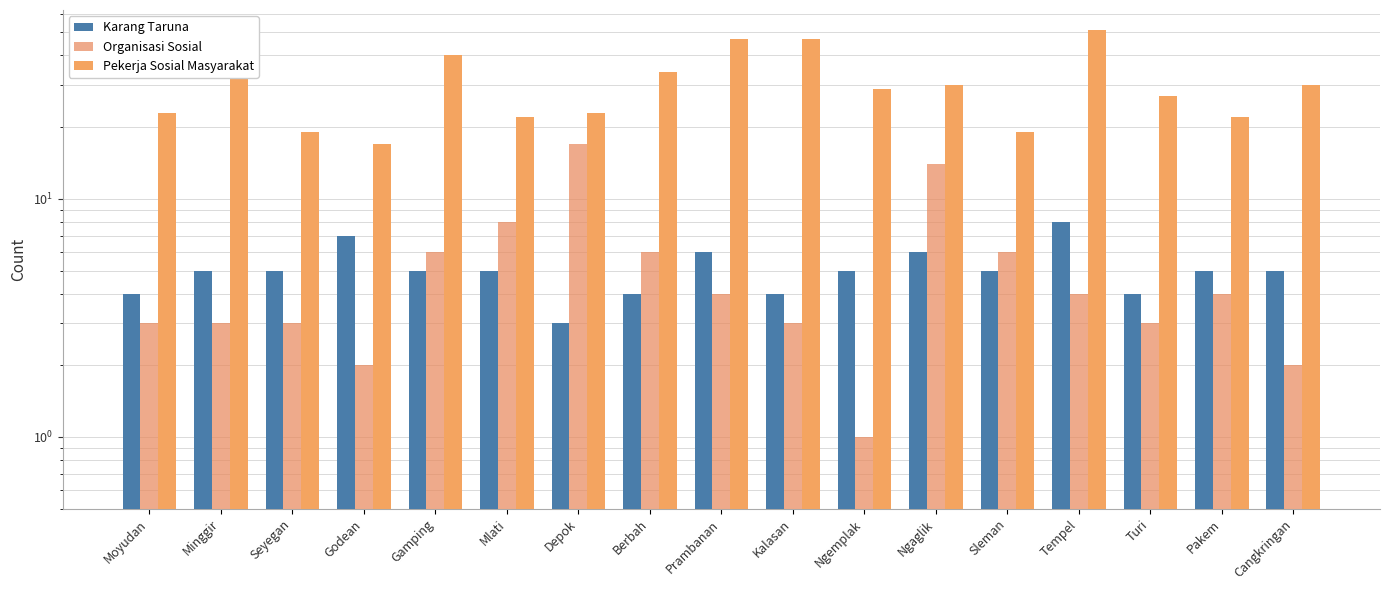

Is it true that Pekerja Sosial Masyarakat equals 18 at Ngaglik?

False